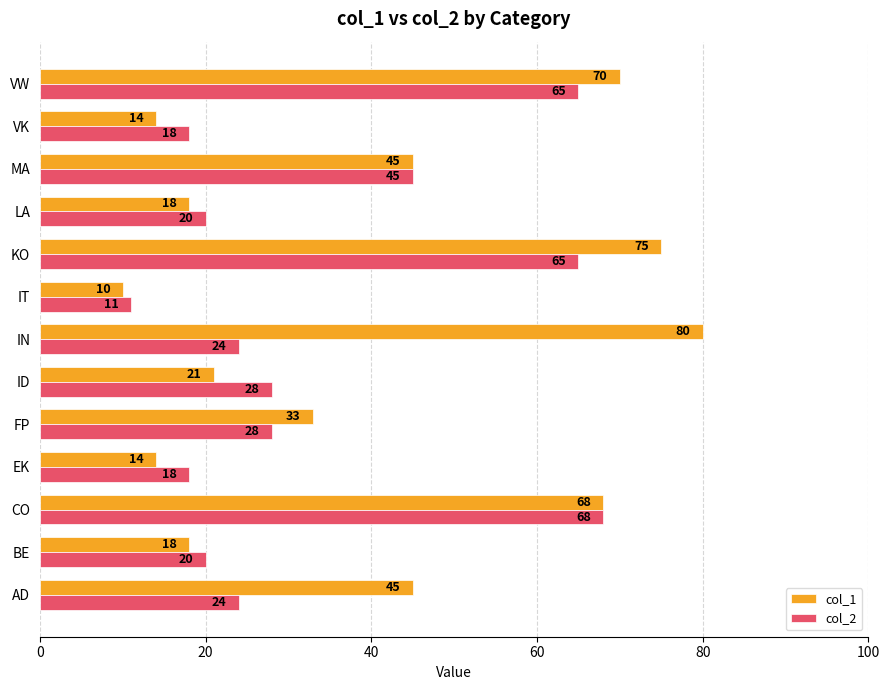

What is the maximum value shown in the chart?

80